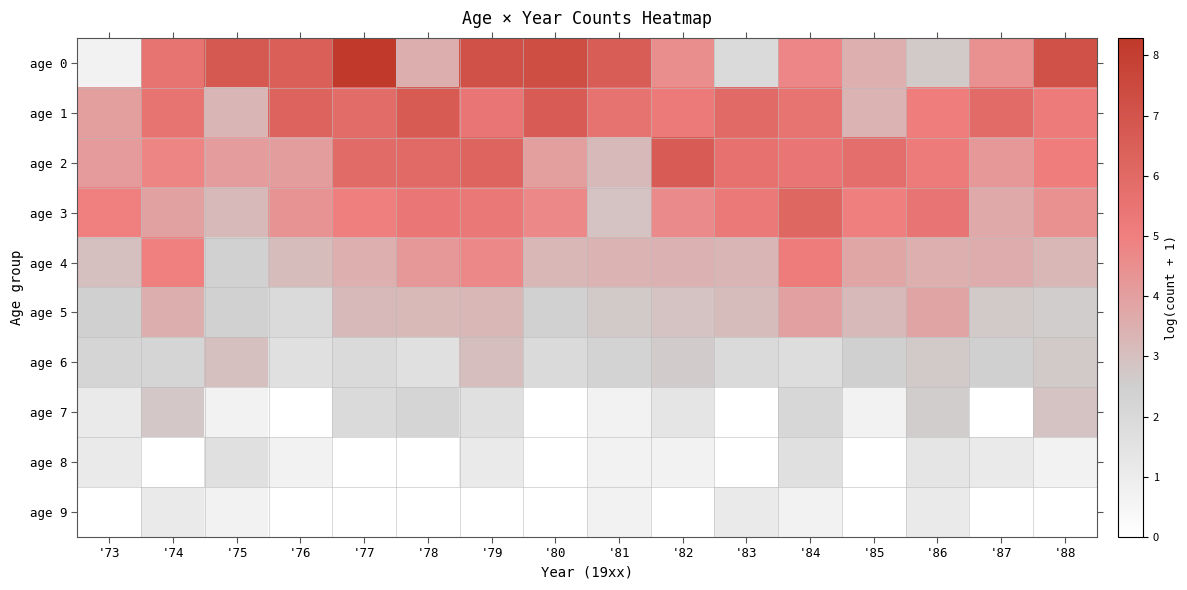

Reading right to left, extract all data points from this chart.

age 0: '88=7.2	'87=4.5	'86=2.7	'85=3.5	'84=4.8	'83=1.9	'82=4.6	'81=6.5	'80=7.3	'79=7.1	'78=3.6	'77=8.3	'76=6.5	'75=6.8	'74=5.5	'73=0.7
age 1: '88=5.2	'87=5.9	'86=5.1	'85=3.4	'84=5.5	'83=6.0	'82=5.2	'81=5.6	'80=6.6	'79=5.4	'78=6.7	'77=5.9	'76=6.3	'75=3.3	'74=5.5	'73=4.0
age 2: '88=5.1	'87=4.3	'86=5.2	'85=5.8	'84=5.4	'83=5.6	'82=6.6	'81=3.2	'80=4.0	'79=6.2	'78=6.0	'77=6.0	'76=4.1	'75=4.1	'74=4.8	'73=4.1
age 3: '88=4.5	'87=3.7	'86=5.5	'85=5.0	'84=6.1	'83=5.3	'82=4.7	'81=2.9	'80=4.7	'79=5.3	'78=5.4	'77=5.0	'76=4.3	'75=3.2	'74=4.0	'73=5.0
age 4: '88=3.3	'87=3.6	'86=3.5	'85=3.8	'84=5.1	'83=3.3	'82=3.5	'81=3.4	'80=3.3	'79=4.7	'78=4.2	'77=3.5	'76=3.1	'75=2.4	'74=5.0	'73=3.0
age 5: '88=2.6	'87=2.7	'86=3.8	'85=3.2	'84=4.0	'83=3.1	'82=2.9	'81=2.7	'80=2.4	'79=3.3	'78=3.2	'77=3.2	'76=1.9	'75=2.4	'74=3.6	'73=2.5
age 6: '88=2.7	'87=2.5	'86=2.7	'85=2.5	'84=1.8	'83=1.9	'82=2.6	'81=2.3	'80=1.9	'79=3.0	'78=1.6	'77=1.9	'76=1.6	'75=3.0	'74=2.2	'73=2.2
age 7: '88=2.9	'87=0.0	'86=2.6	'85=0.7	'84=2.1	'83=0.0	'82=1.4	'81=0.7	'80=0.0	'79=1.6	'78=2.2	'77=1.9	'76=0.0	'75=0.7	'74=2.8	'73=1.1
age 8: '88=0.7	'87=1.1	'86=1.4	'85=0.0	'84=1.6	'83=0.0	'82=0.7	'81=0.7	'80=0.0	'79=1.1	'78=0.0	'77=0.0	'76=0.7	'75=1.6	'74=0.0	'73=1.1
age 9: '88=0.0	'87=0.0	'86=1.1	'85=0.0	'84=0.7	'83=1.1	'82=0.0	'81=0.7	'80=0.0	'79=0.0	'78=0.0	'77=0.0	'76=0.0	'75=0.7	'74=1.1	'73=0.0